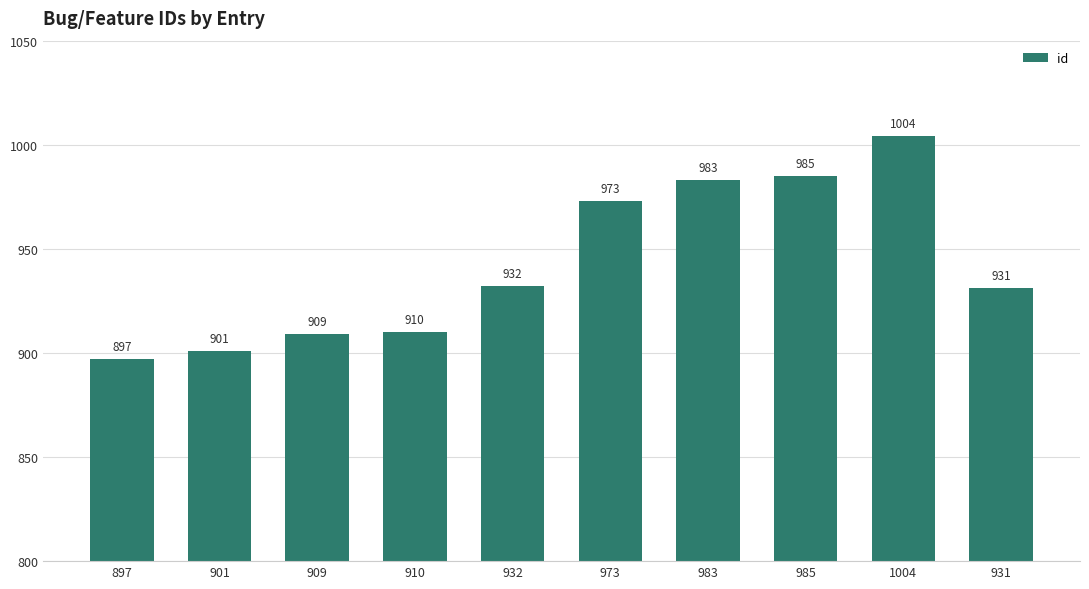

What is the minimum value shown in the chart?

897